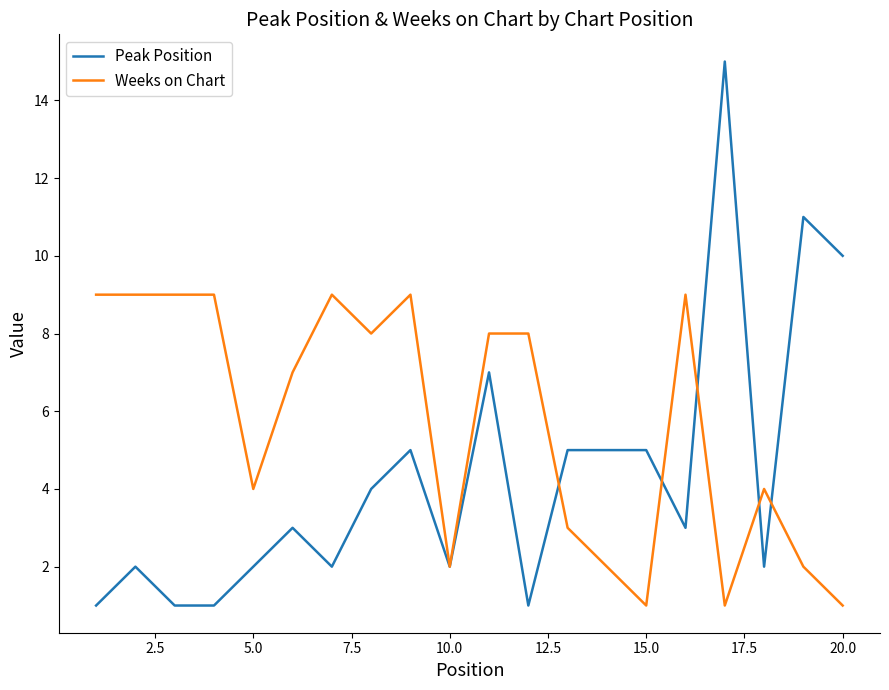

What is the greatest value displayed?

15